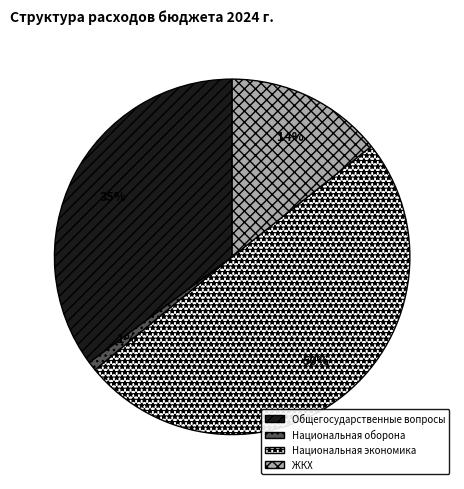

Is there a majority slice in this chart?

No